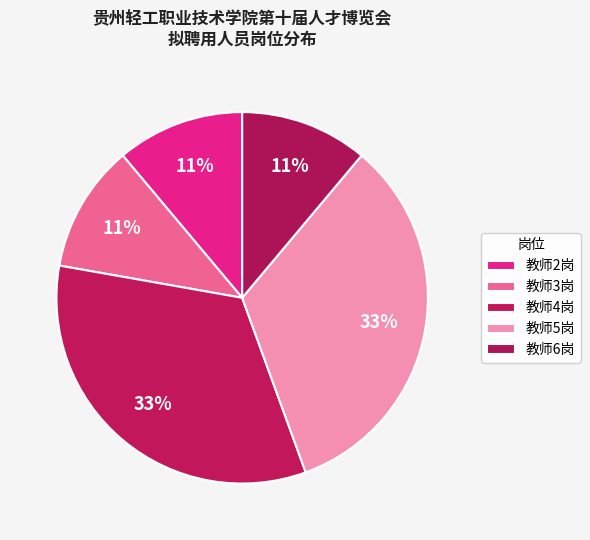

How many slices are in this pie chart?

5